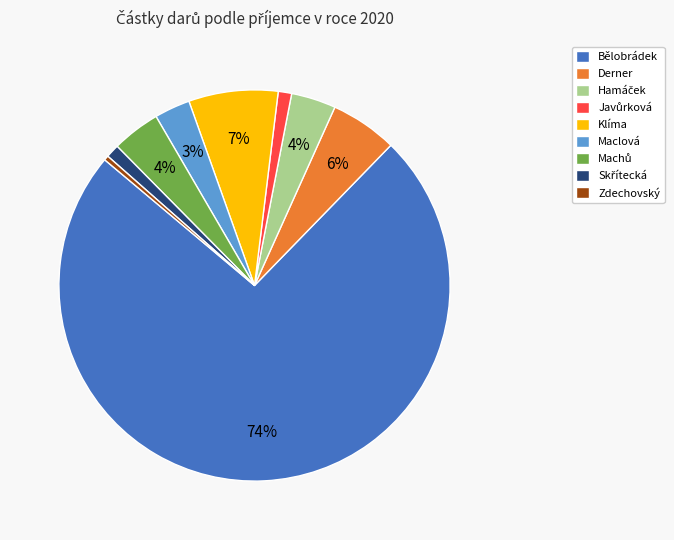

What percentage is the Maclová slice, to the nearest percent?

3%